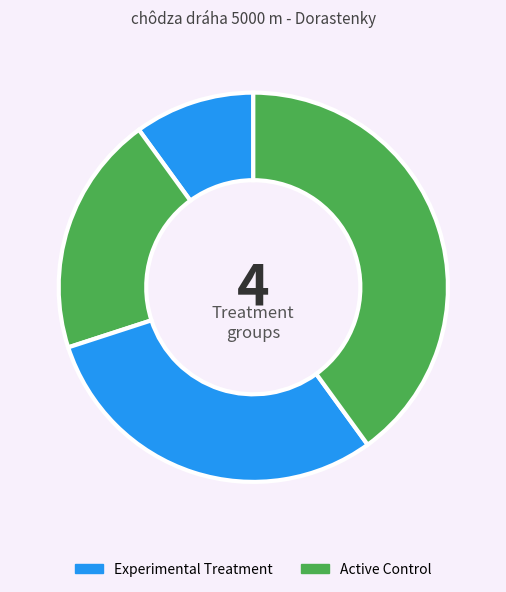

To the nearest percent, what is the average slice percentage?

25%